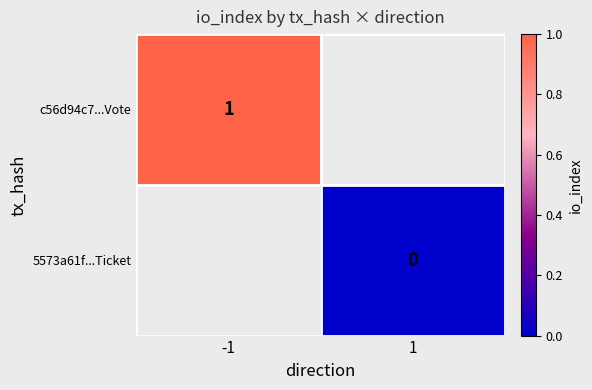

True or false: c56d94c7...Vote has a value of 1 at -1.

True